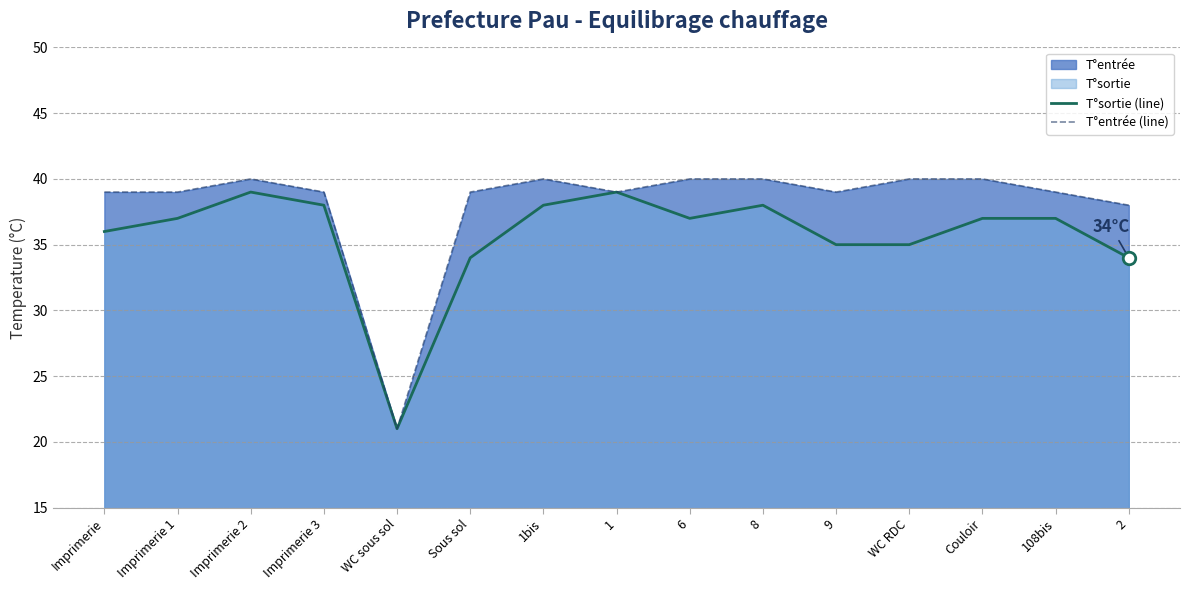

What is the label of the 6th point from the left?

Sous sol